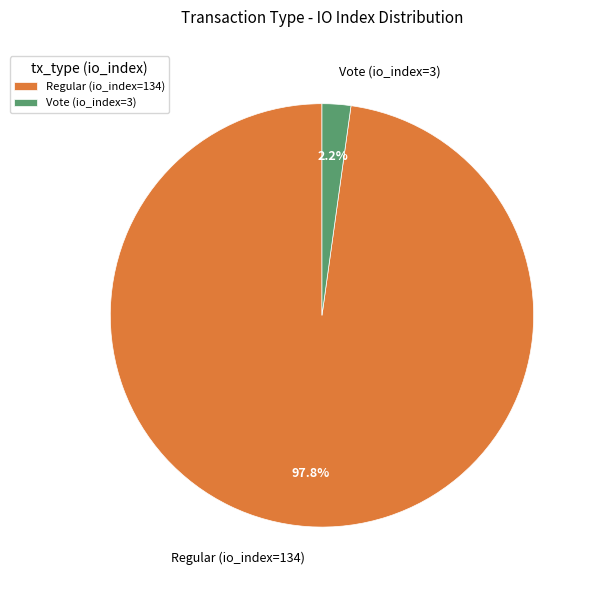

The Vote (io_index=3) slice represents 2% of the pie. True or false?

True